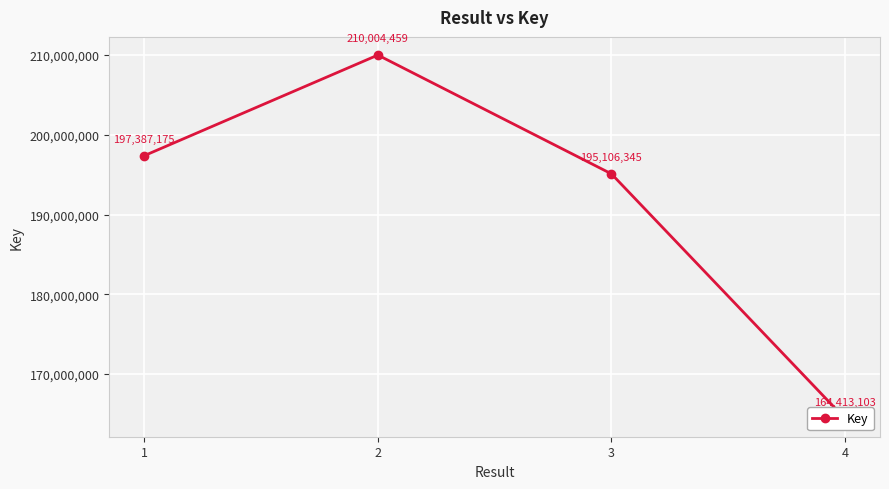

What is the approximate value at 4, to the nearest 100?

164413100